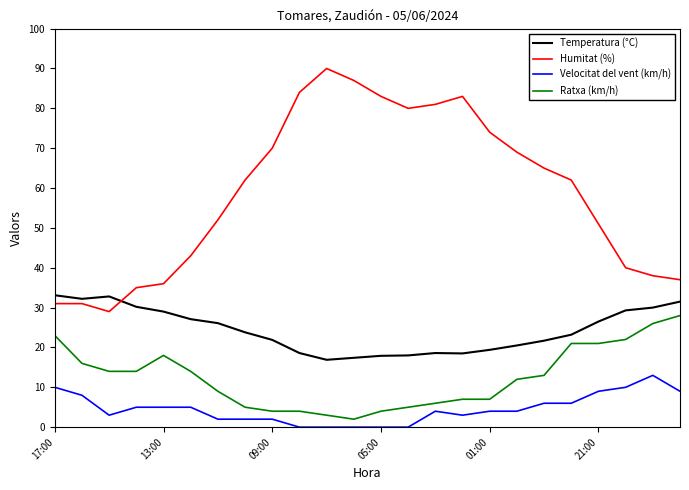

True or false: Ratxa (km/h) and Velocitat del vent (km/h) intersect in this chart.

False